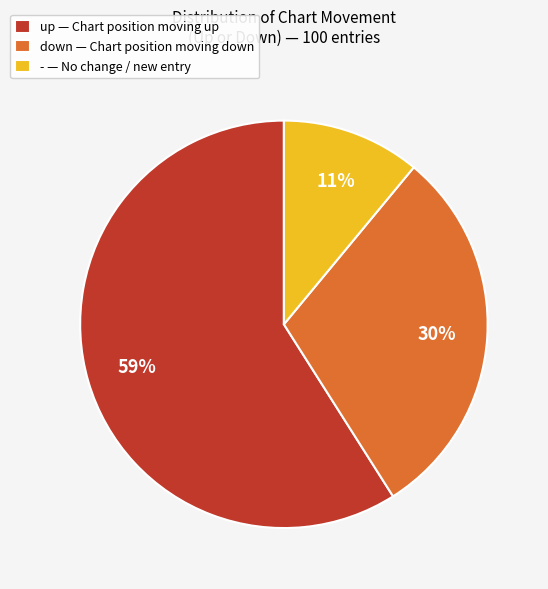

What is the smallest slice in the pie chart?

- — No change / new entry